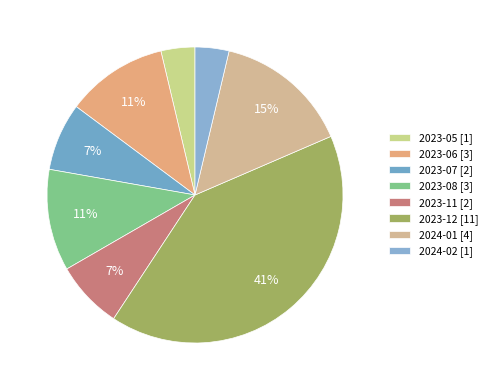

To the nearest percent, what portion does 2023-11 represent?

7%